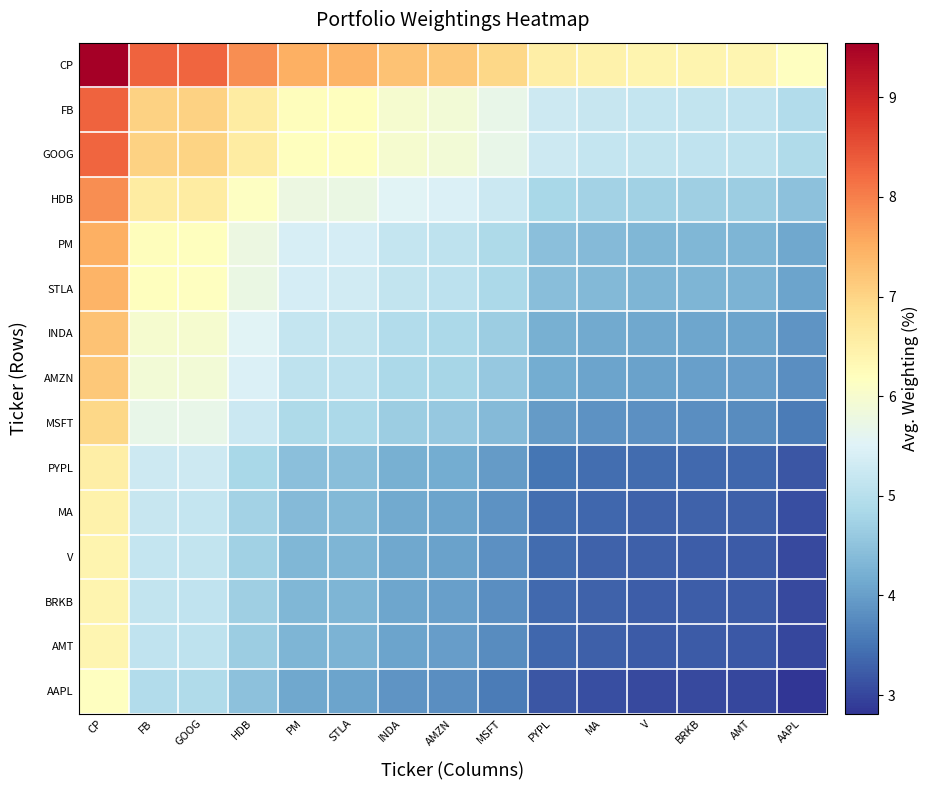

What is the spread (max minus min) of values at PYPL?

3.4